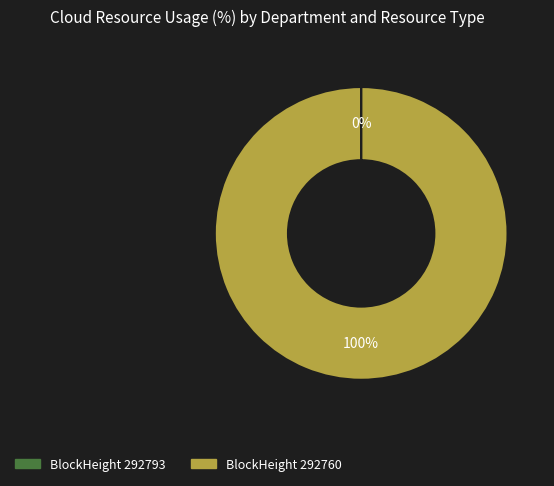

Is there a majority slice in this chart?

Yes